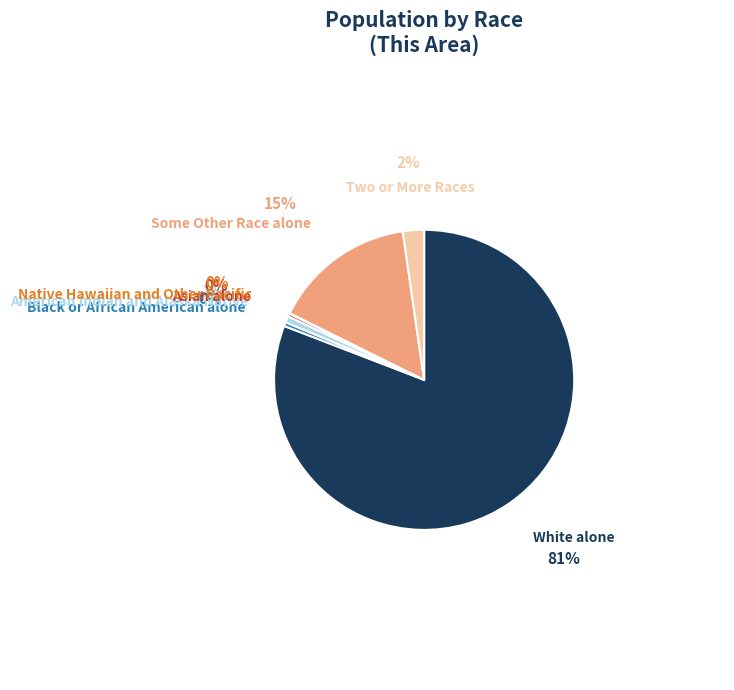

Between Two or More Races and Asian alone, which is larger?

Two or More Races